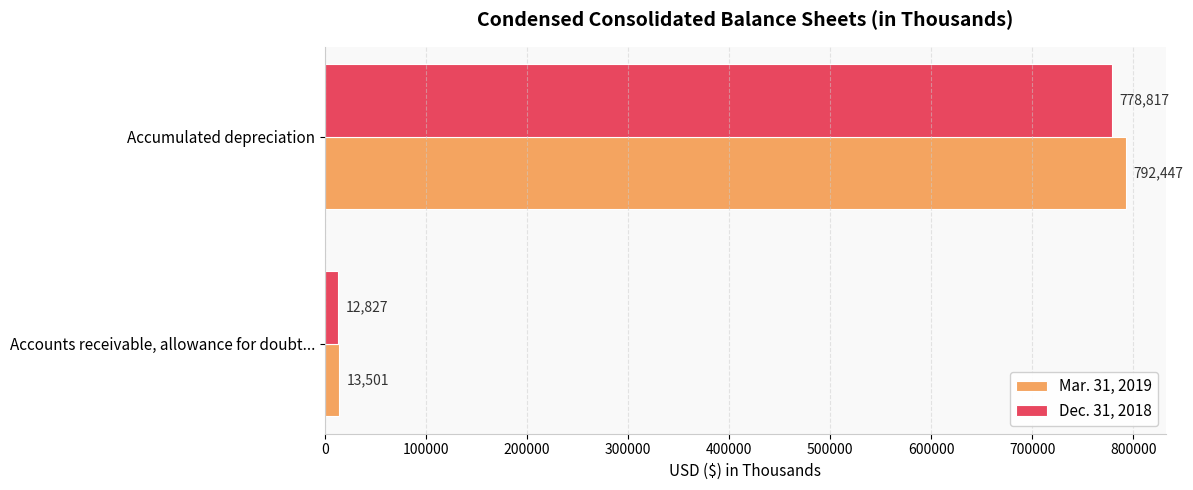

What is the difference between the maximum and minimum values in the Dec. 31, 2018 series?

765990